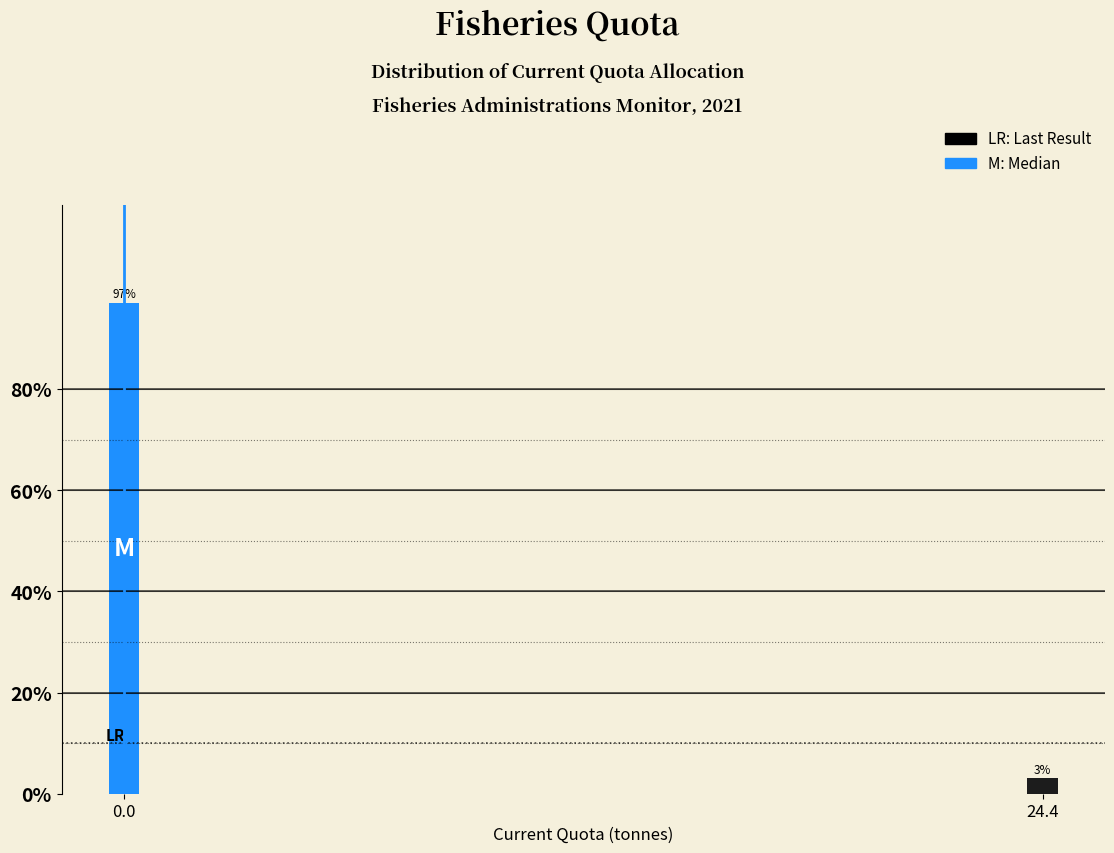

Reading right to left, what are all the values shown in this chart?

24.4=3.0	0.0=97.0